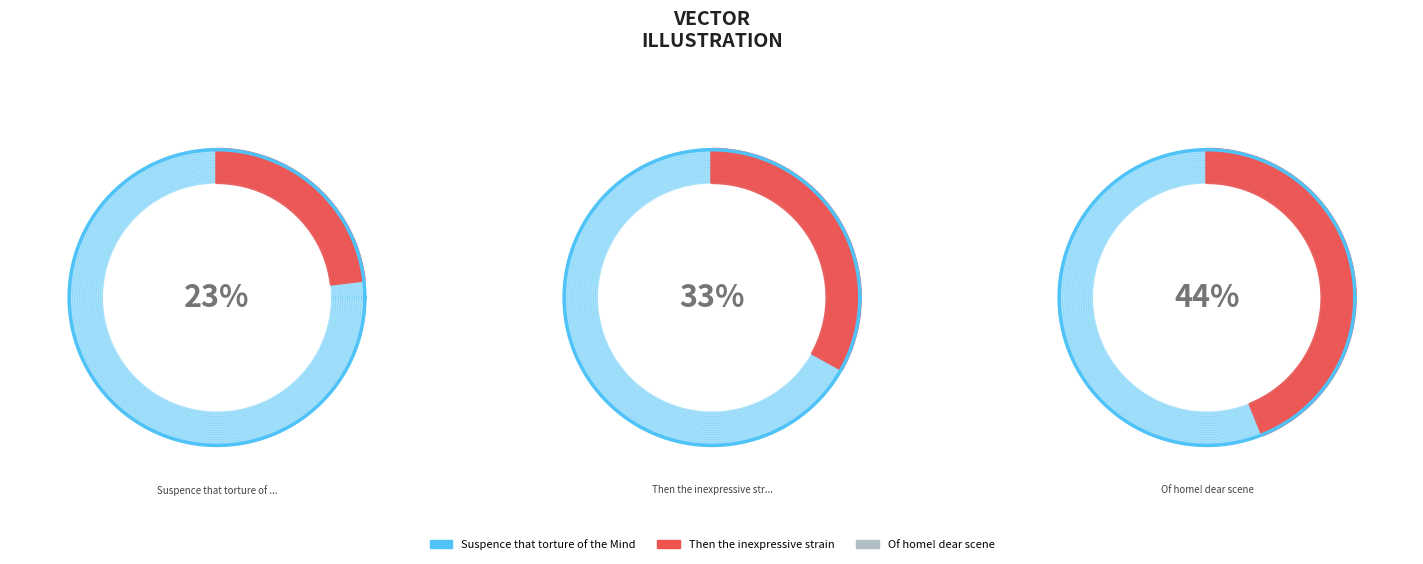

Is it true that Of home! dear scene is 51% of the pie?

False